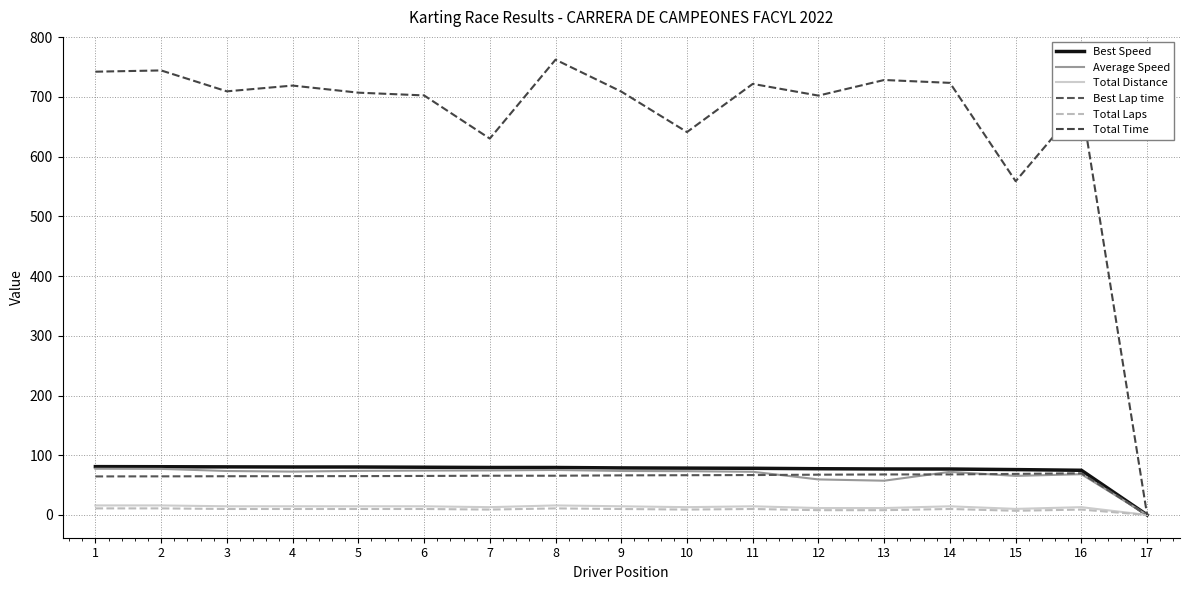

How many categories are shown in the chart?

17